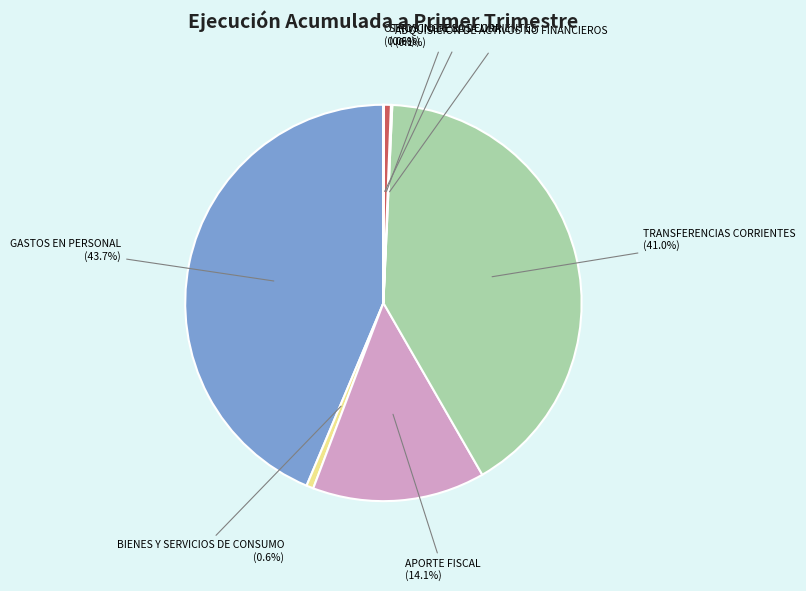

Is there a majority slice in this chart?

No